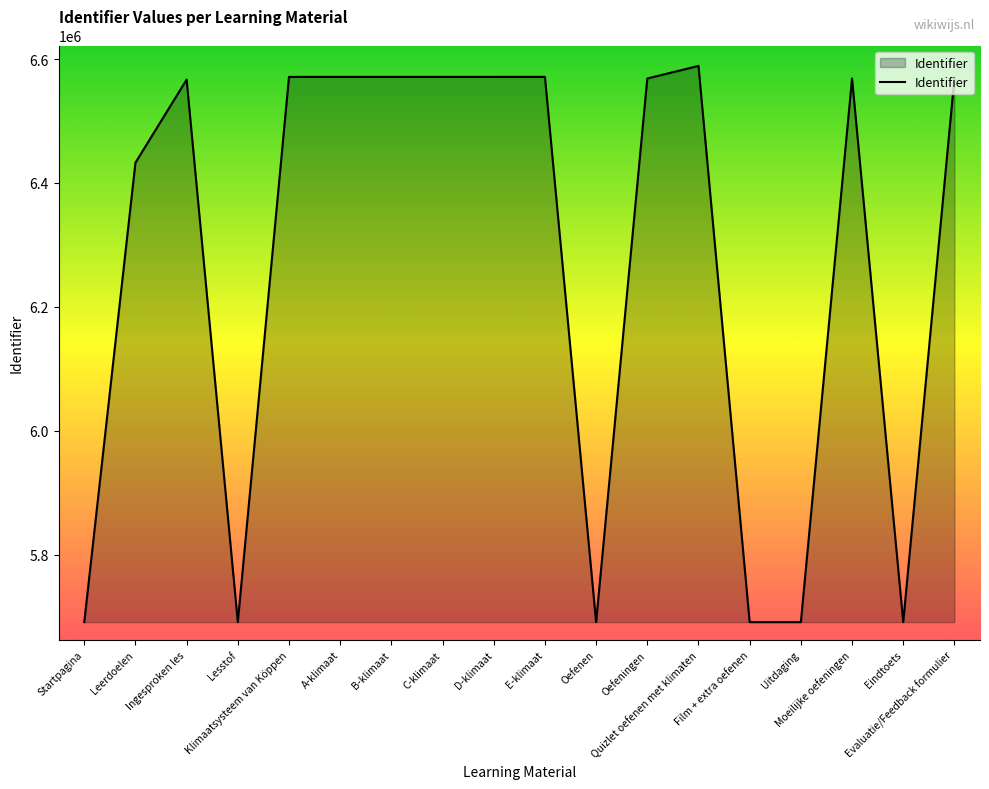

True or false: the data shows 5690925 at Eindtoets.

True